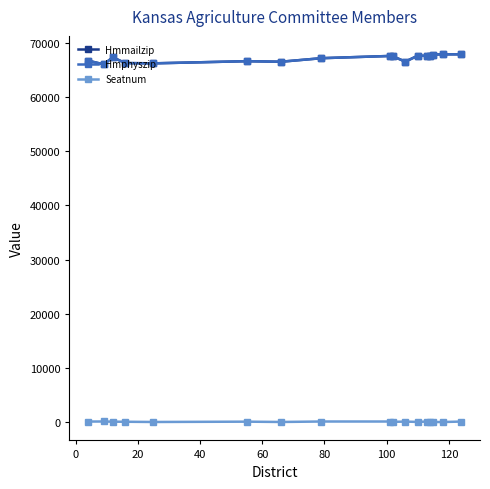

What is the greatest value displayed?

67880